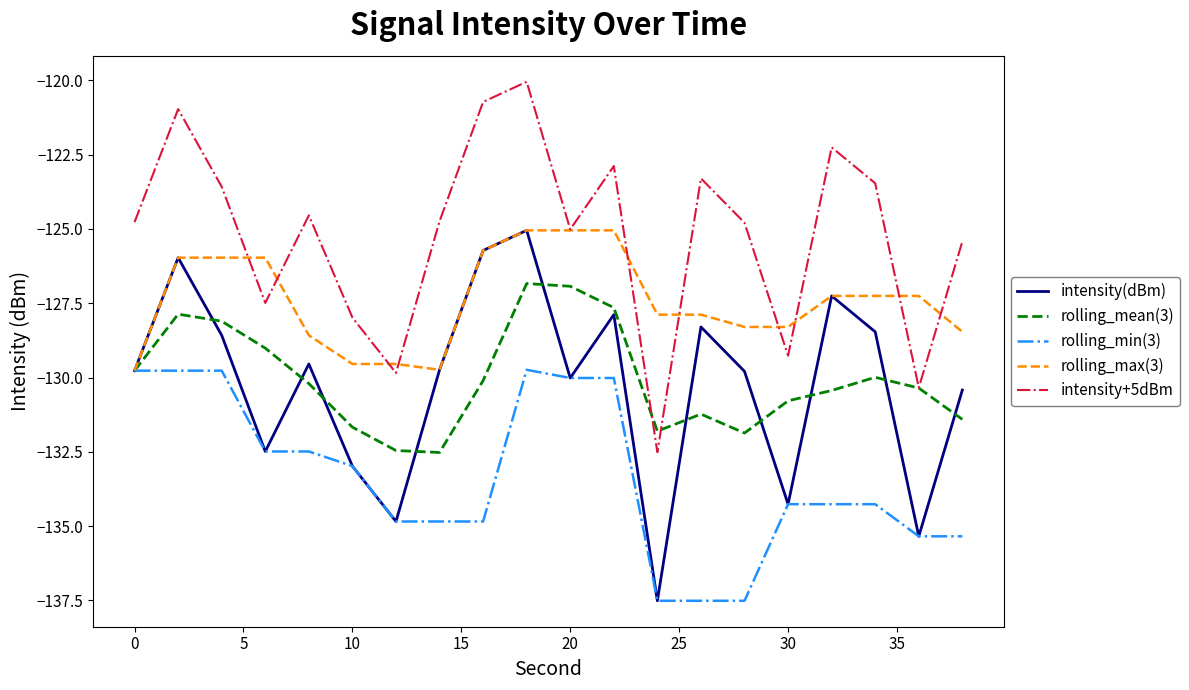

What are all the series names shown in the legend?

intensity(dBm), rolling_mean(3), rolling_min(3), rolling_max(3), intensity+5dBm